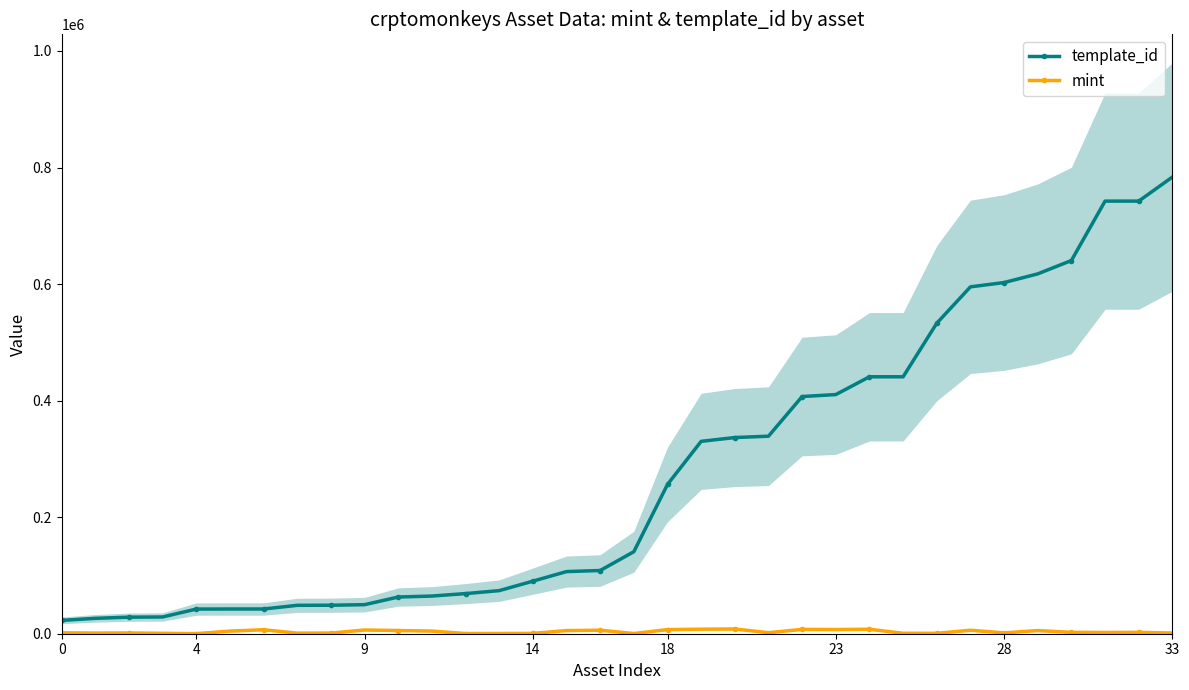

What is the lowest value of the template_id series?

22896